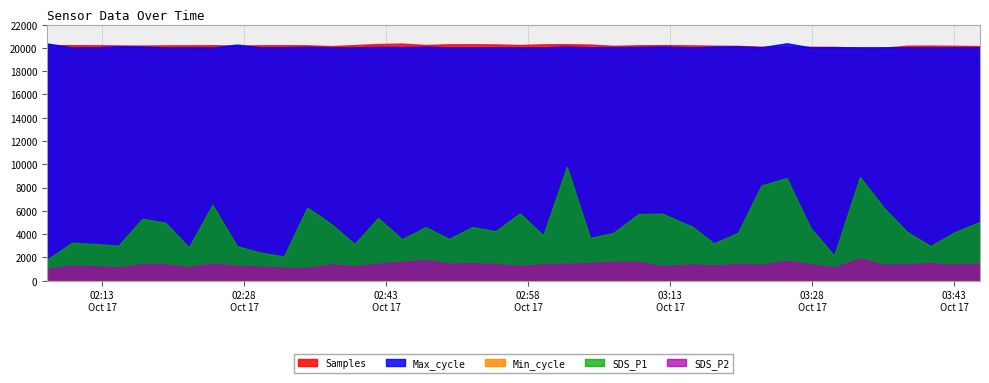

True or false: SDS_P1 and Max_cycle cross at least once.

False